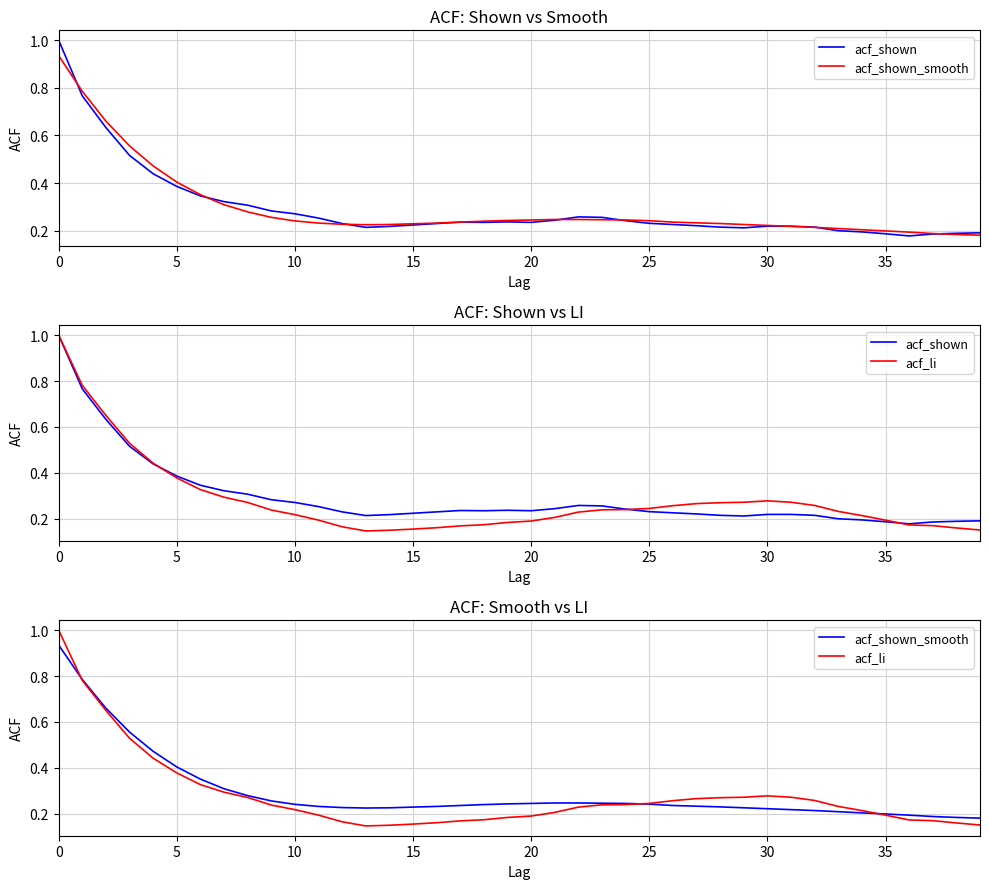

How many interior local valleys does the acf_li series have?

1